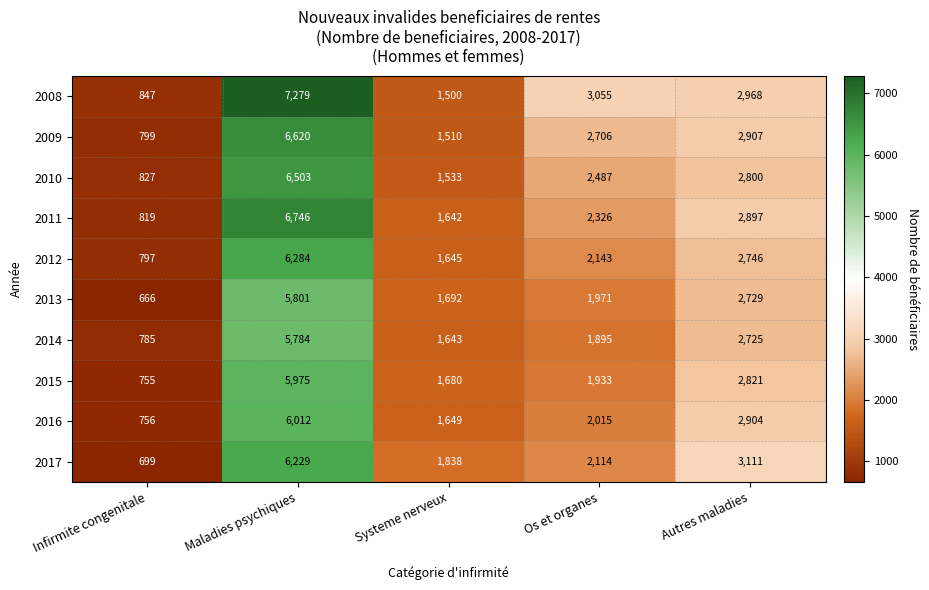

List the labels in order of 2016 value, smallest first.

Infirmite congenitale, Systeme nerveux, Os et organes, Autres maladies, Maladies psychiques